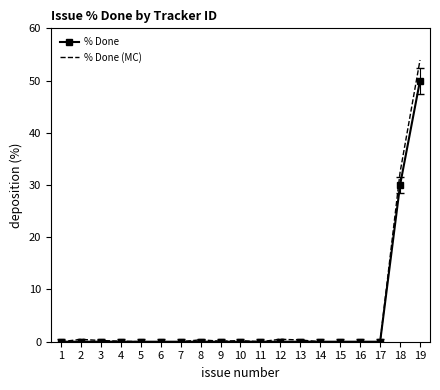

At which label does % Done reach its peak?

19